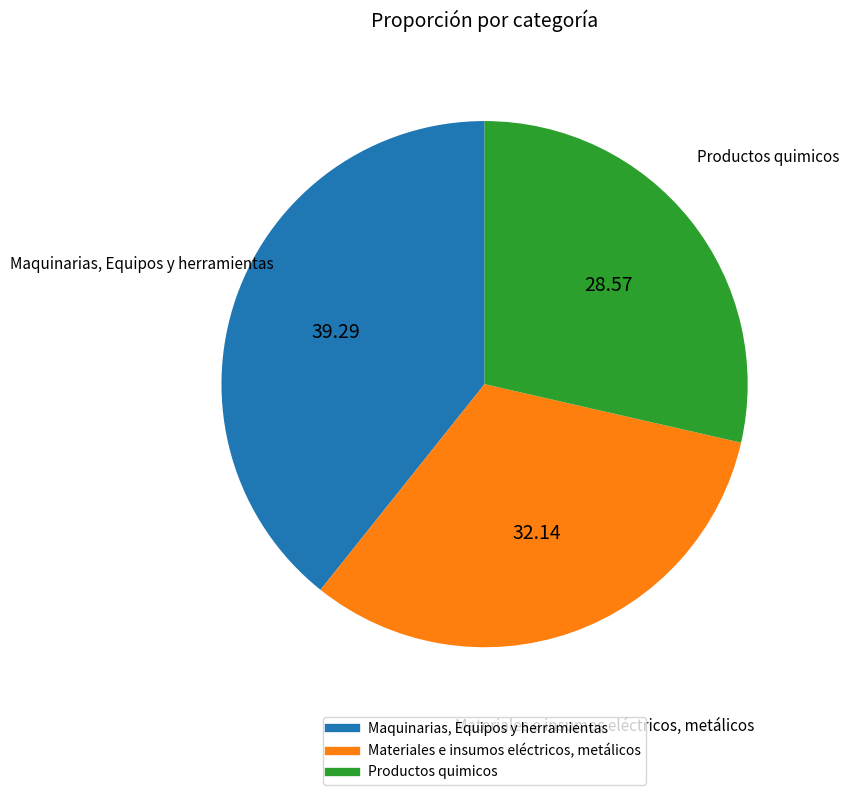

Does Maquinarias, Equipos y herramientas represent more than half of the total?

No